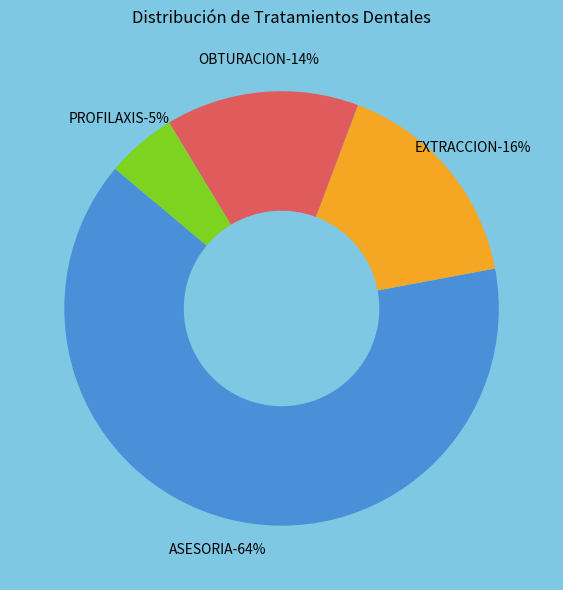

Is there a majority slice in this chart?

Yes